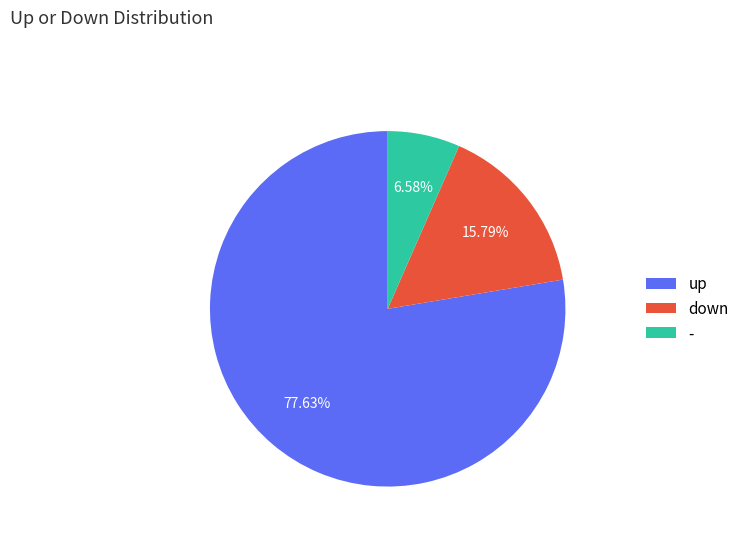

What portion of the pie excludes down?

84.2%